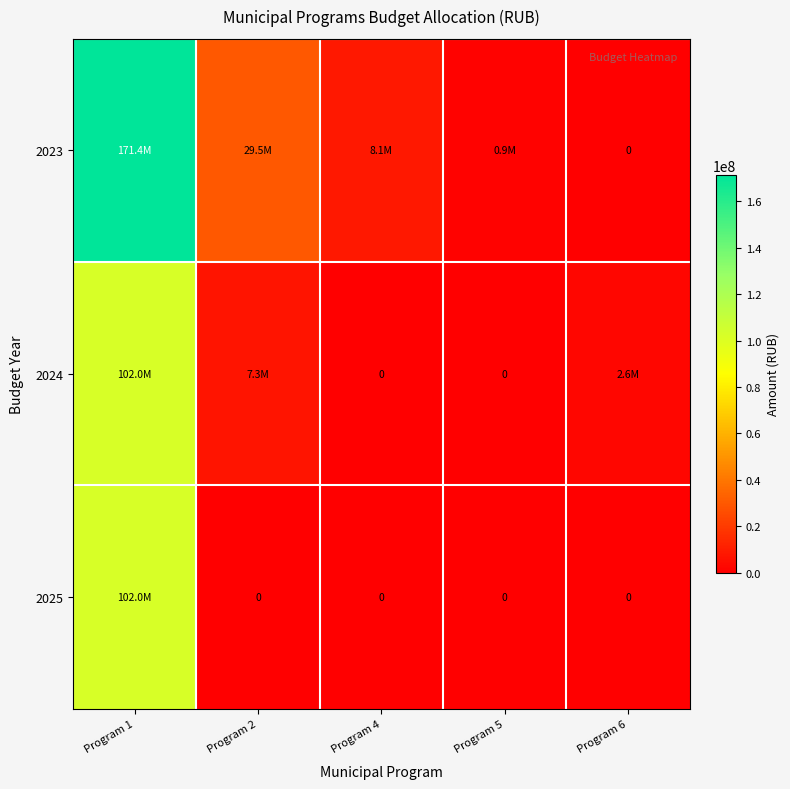

Which label corresponds to the largest value in the chart?

Program 1